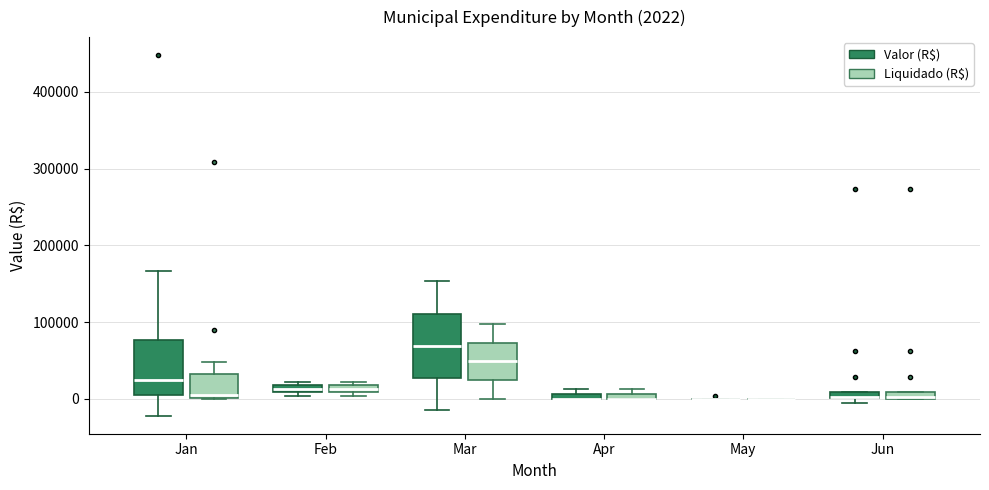

Which box is the tallest, from its lower edge to its upper edge?

Mar (Valor (R$))